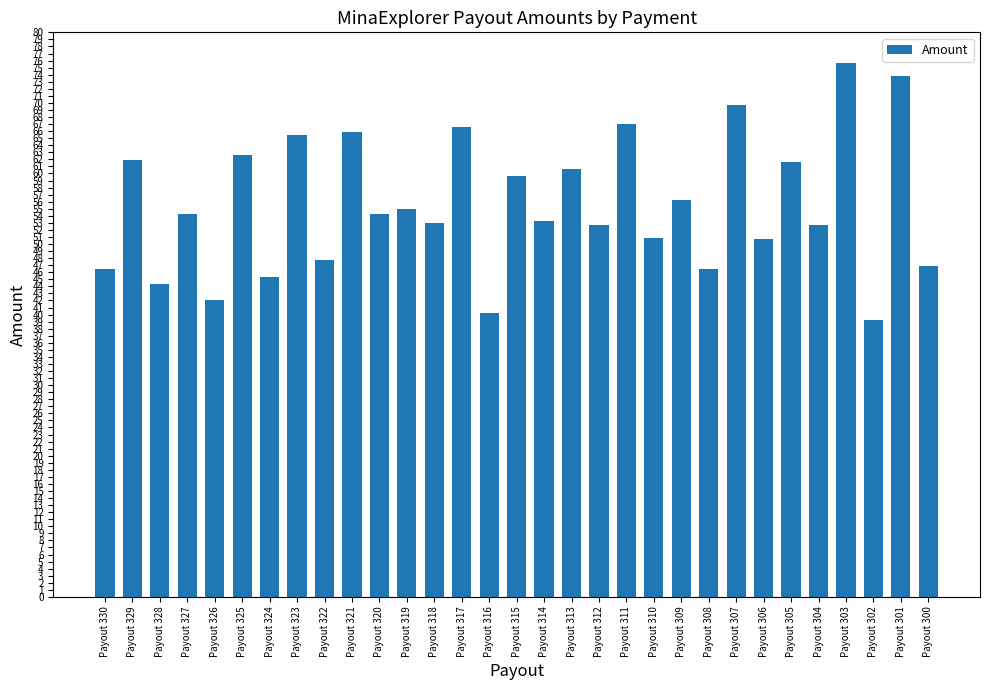

Does the chart contain stacked bars?

No